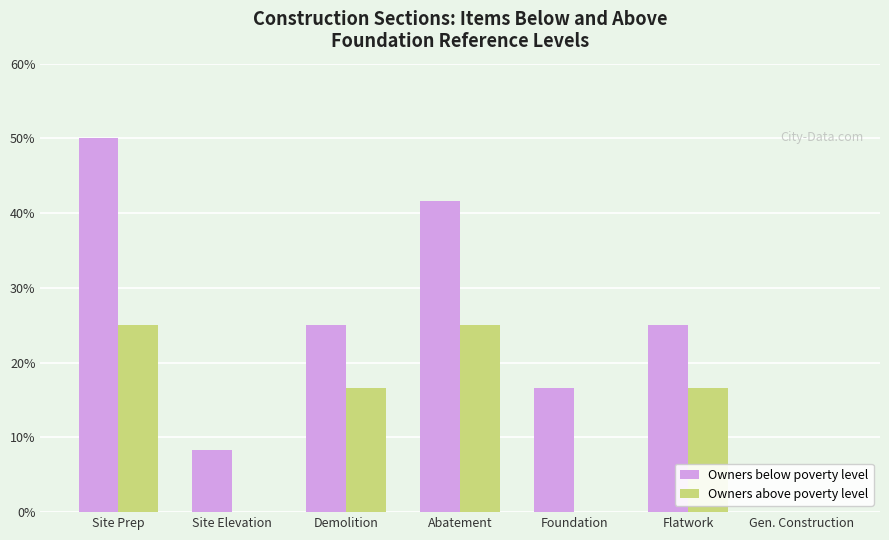

Where does the Owners above poverty level series first go above 16?

Site Prep